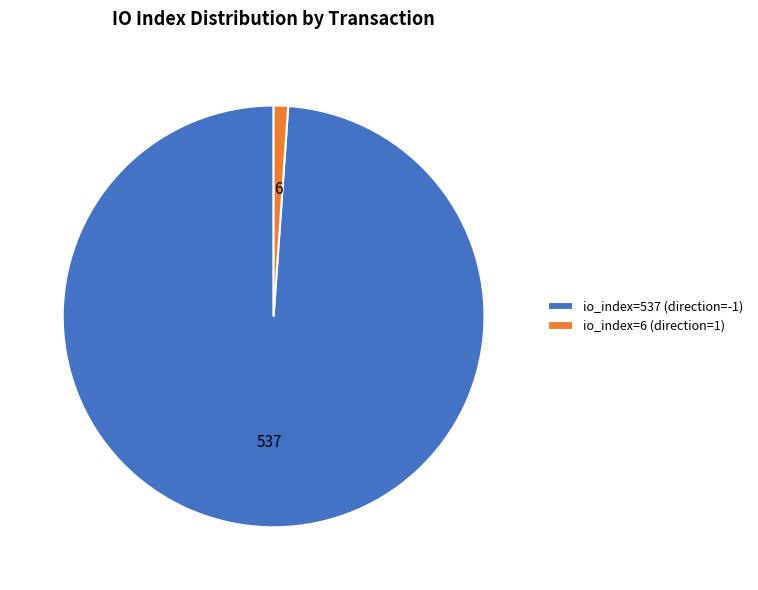

Rank the categories by value from lowest to highest.

io_index=6 (direction=1), io_index=537 (direction=-1)